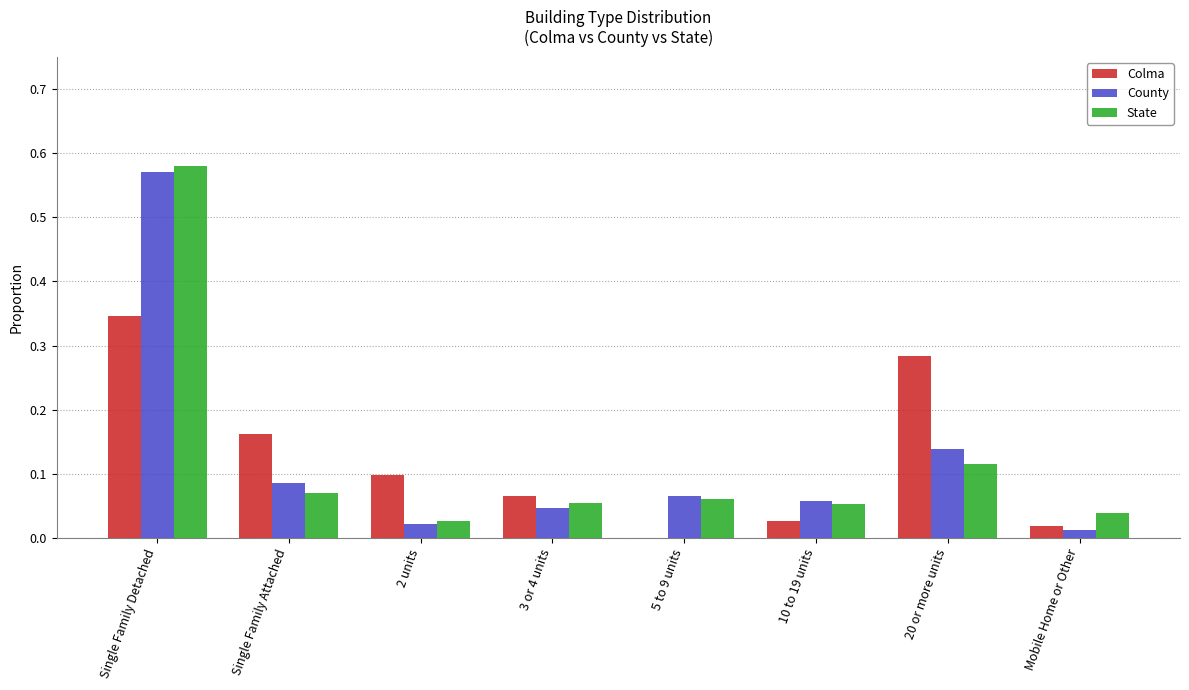

What is the sum of the Colma values at 20 or more units and 2 units?

0.4